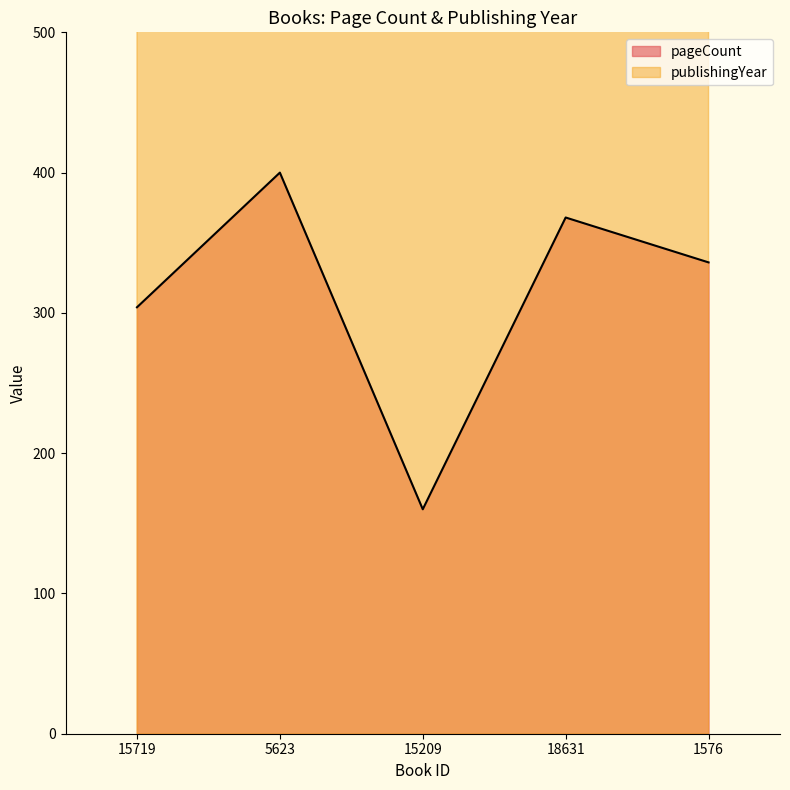

In publishingYear, how many points are lower than both neighbors (excluding endpoints)?

1